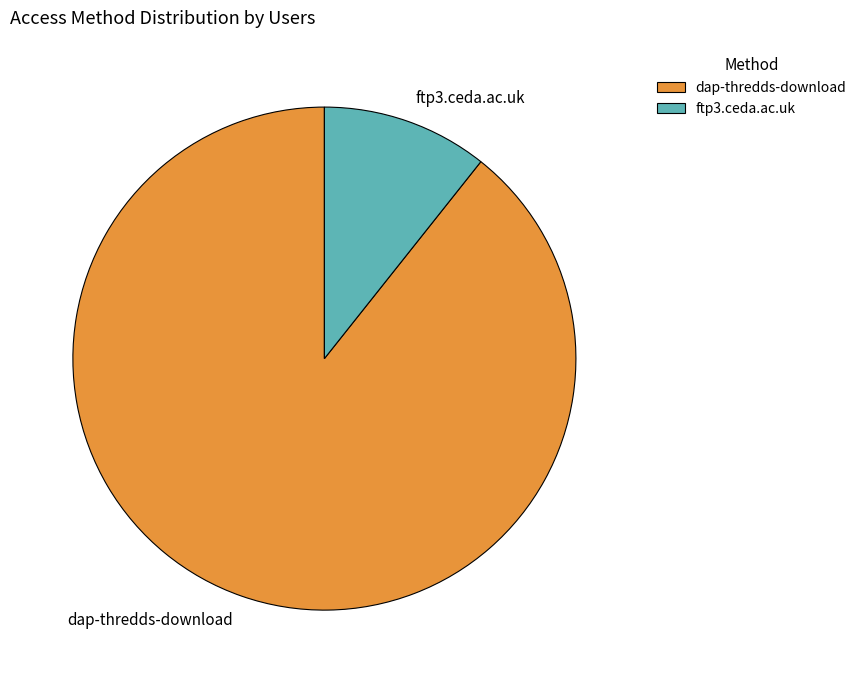

Rank the categories by value from highest to lowest.

dap-thredds-download, ftp3.ceda.ac.uk